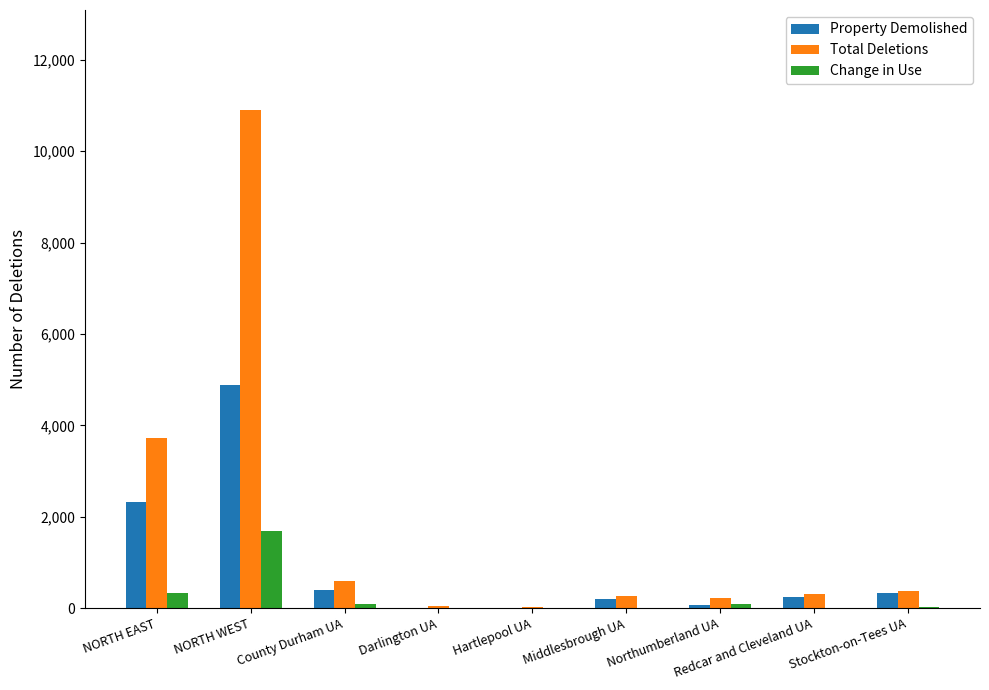

What is the sum of the Change in Use values at Middlesbrough UA and NORTH EAST?

350